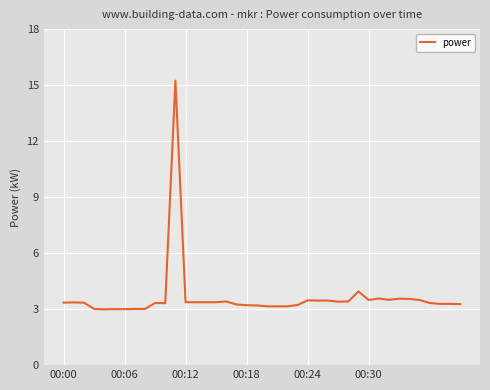

What is the maximum value shown in the chart?

15.2